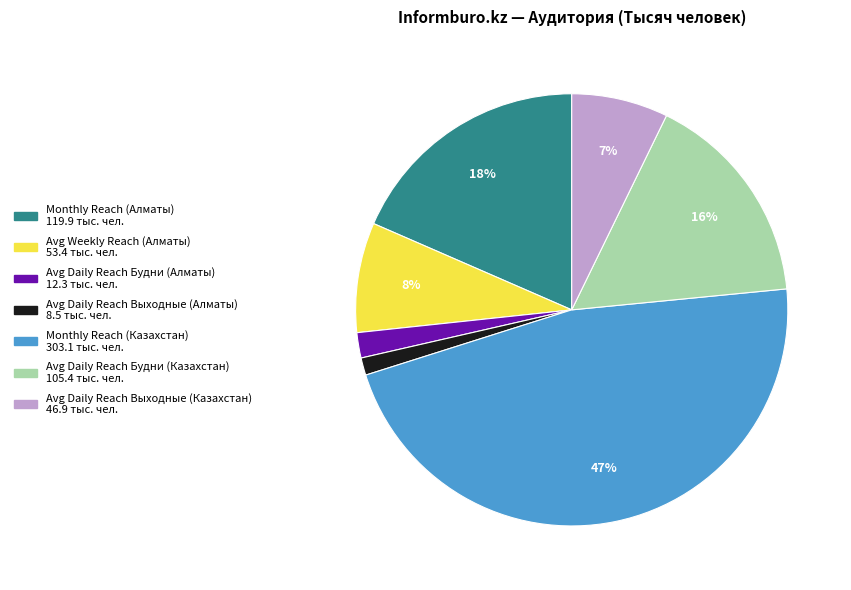

What is the smallest slice in the pie chart?

Avg Daily Reach Выходные (Алматы)